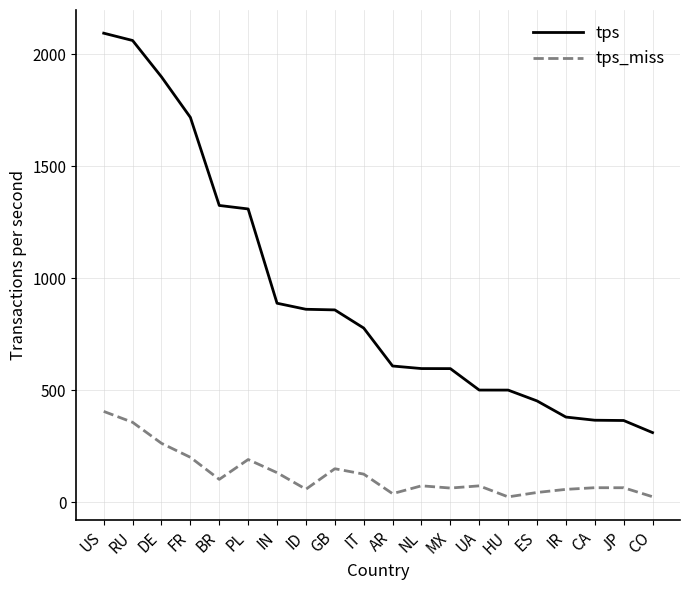

What is the difference between the tps values at GB and JP?

493.5